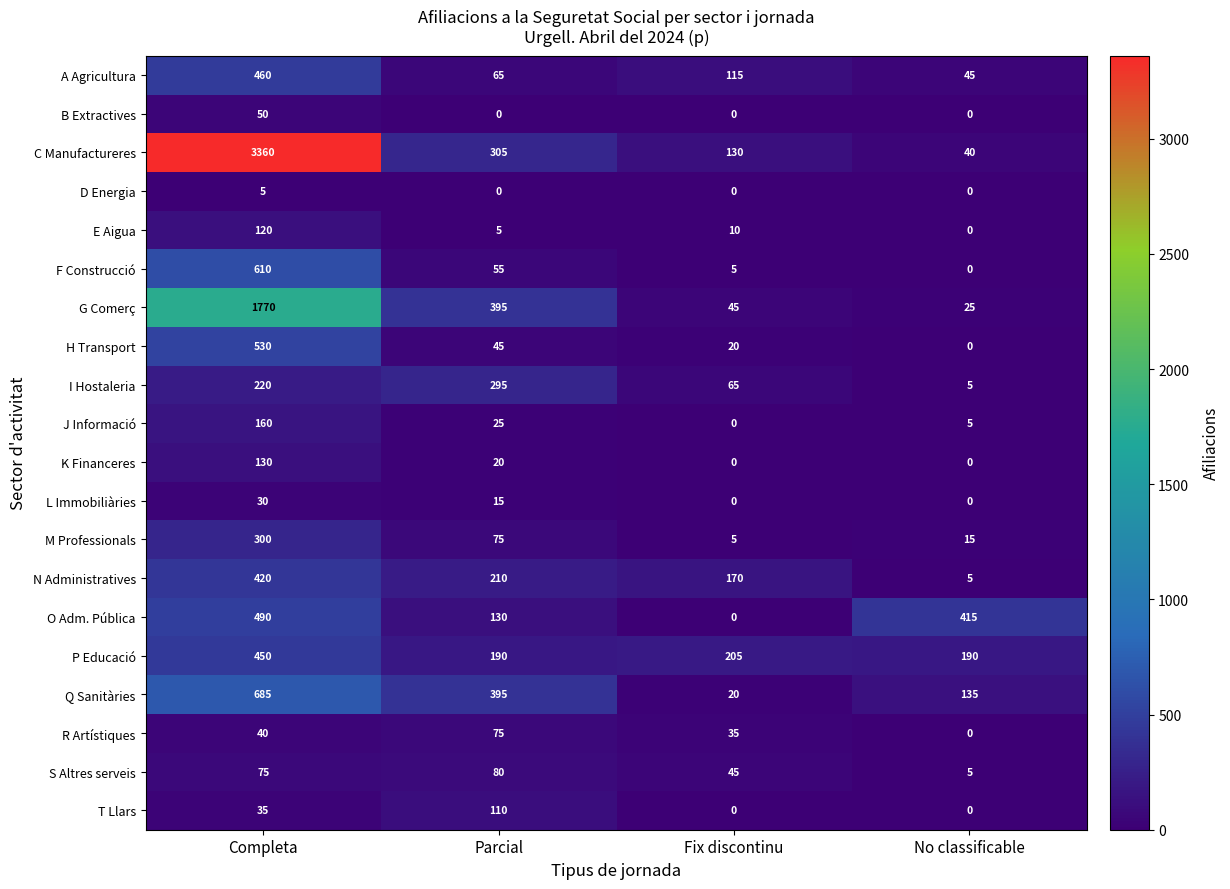

How many series are shown in this chart?

20